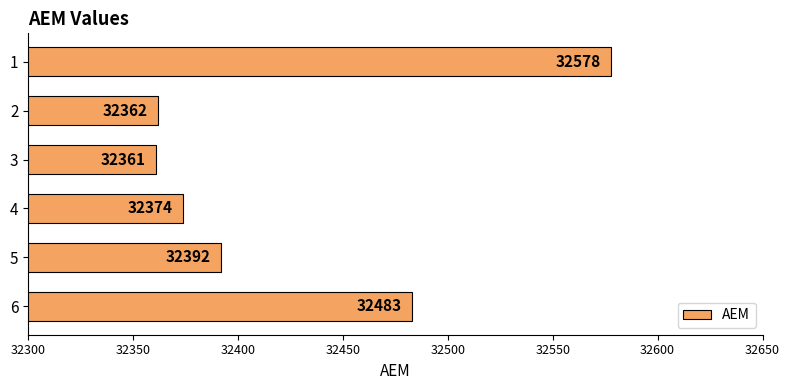

List the labels in order of value, largest first.

1, 6, 5, 4, 2, 3